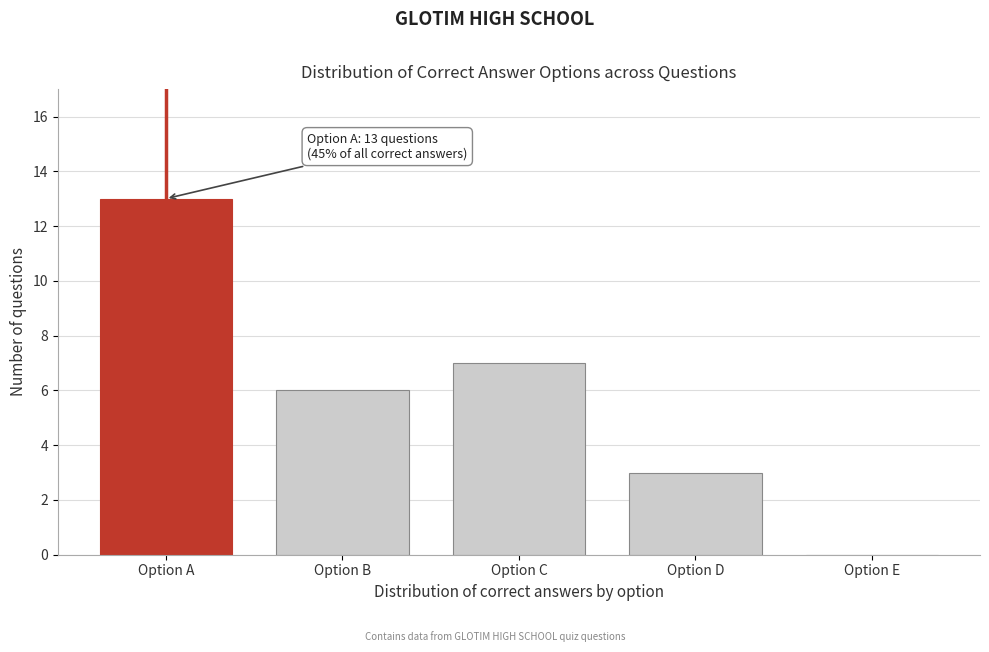

Reading right to left, transcribe all the data shown in this chart.

Option E=0	Option D=3	Option C=7	Option B=6	Option A=13